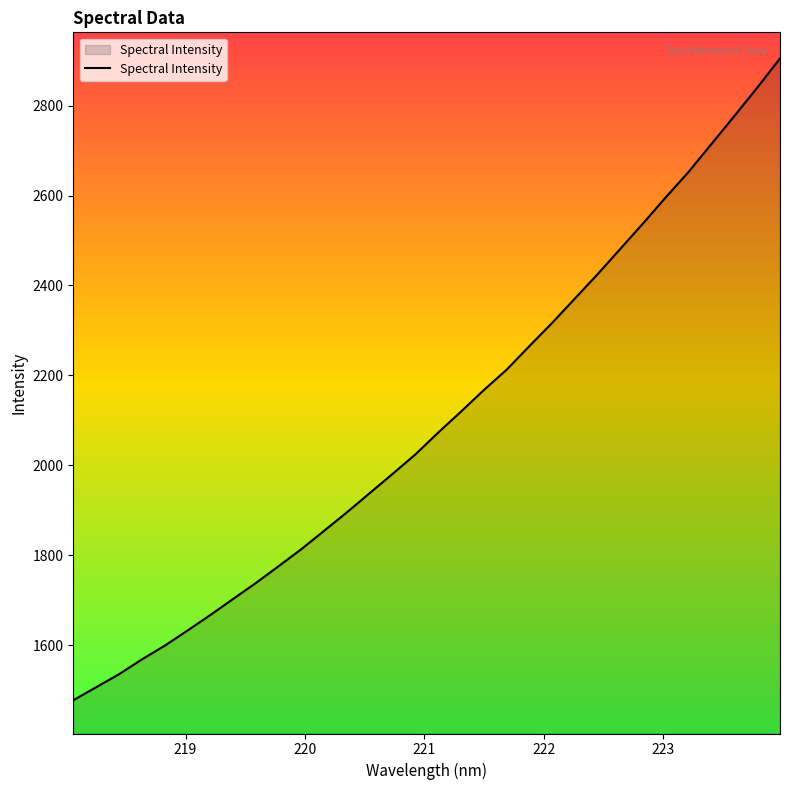

What is the minimum value shown in the chart?

1477.5